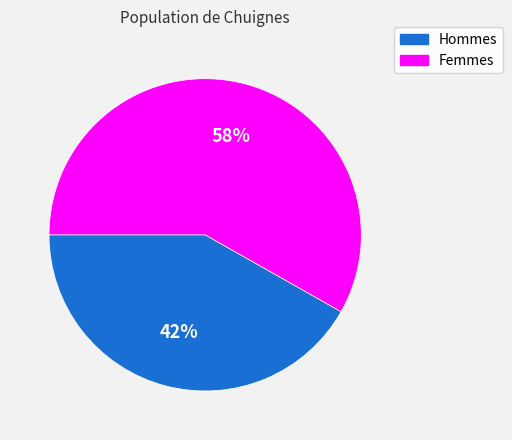

Is there a majority slice in this chart?

Yes